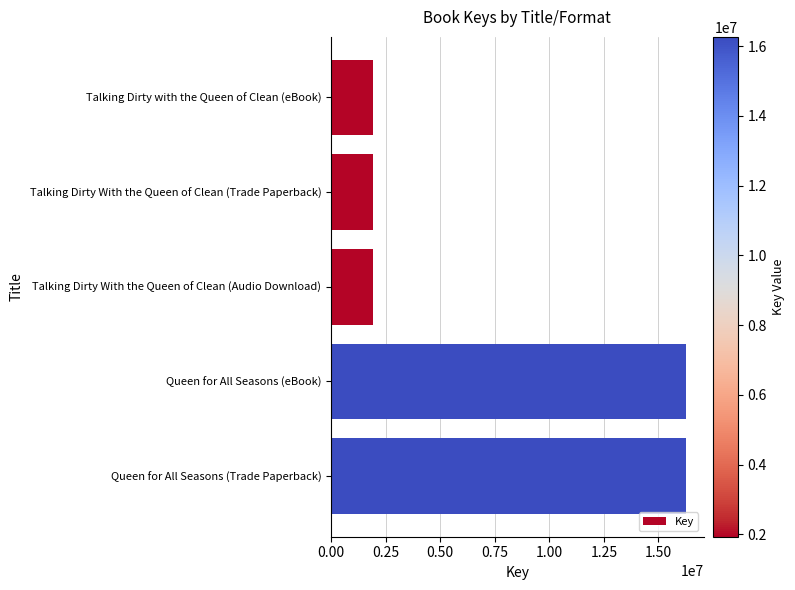

Does the chart contain any negative values?

No